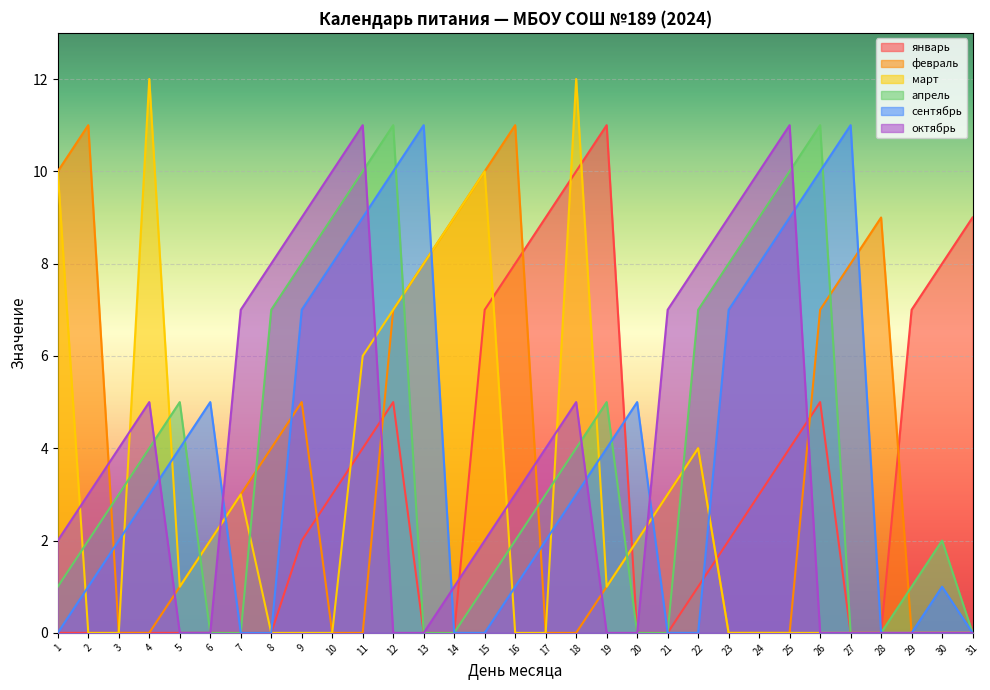

How many interior local peaks does the март series have?

5